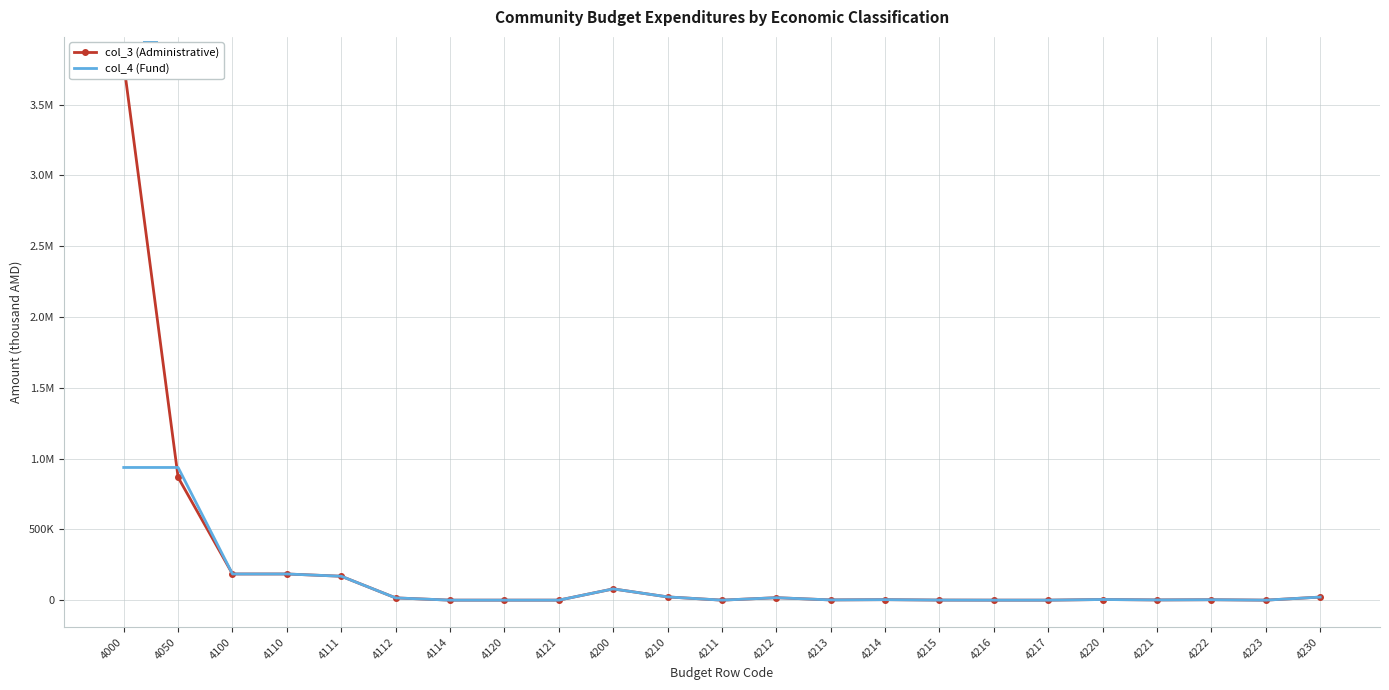

How many data points does each series have?

23